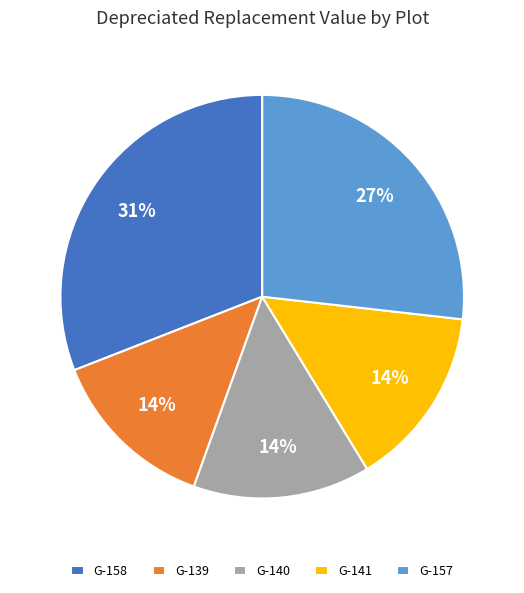

To the nearest percent, what is the average slice percentage?

20%